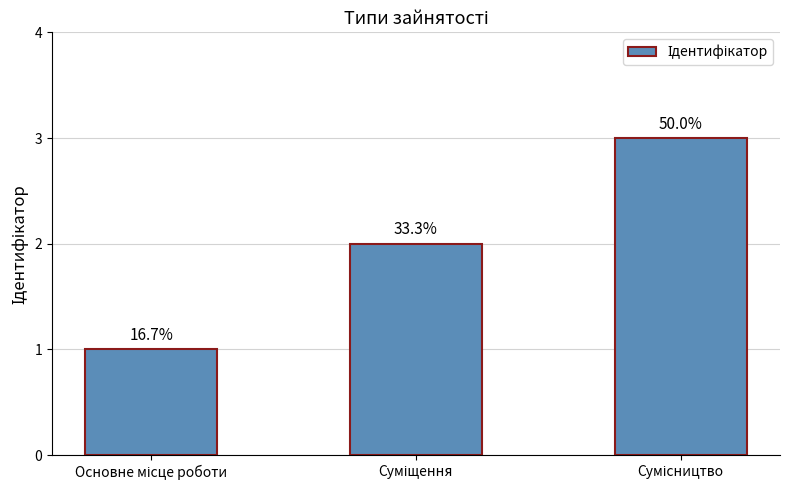

Reading left to right, transcribe all the data shown in this chart.

1	2	3